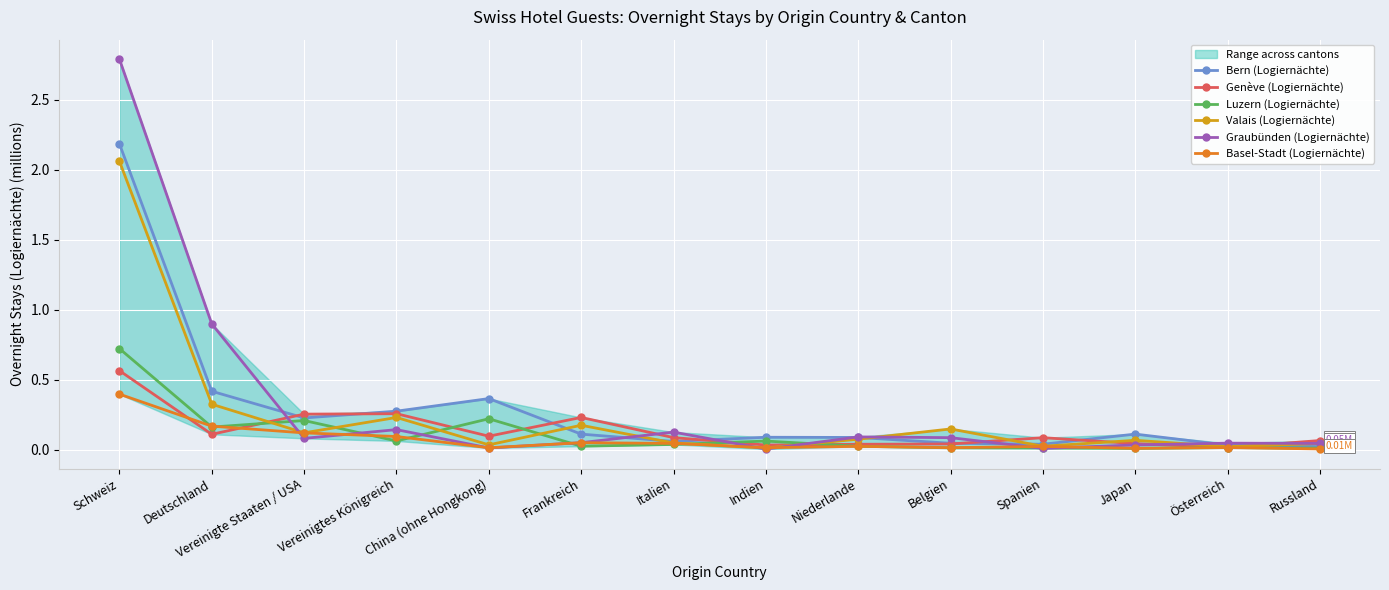

What is the difference between the maximum and second lowest values in the Bern (Logiernächte) series?

2.2